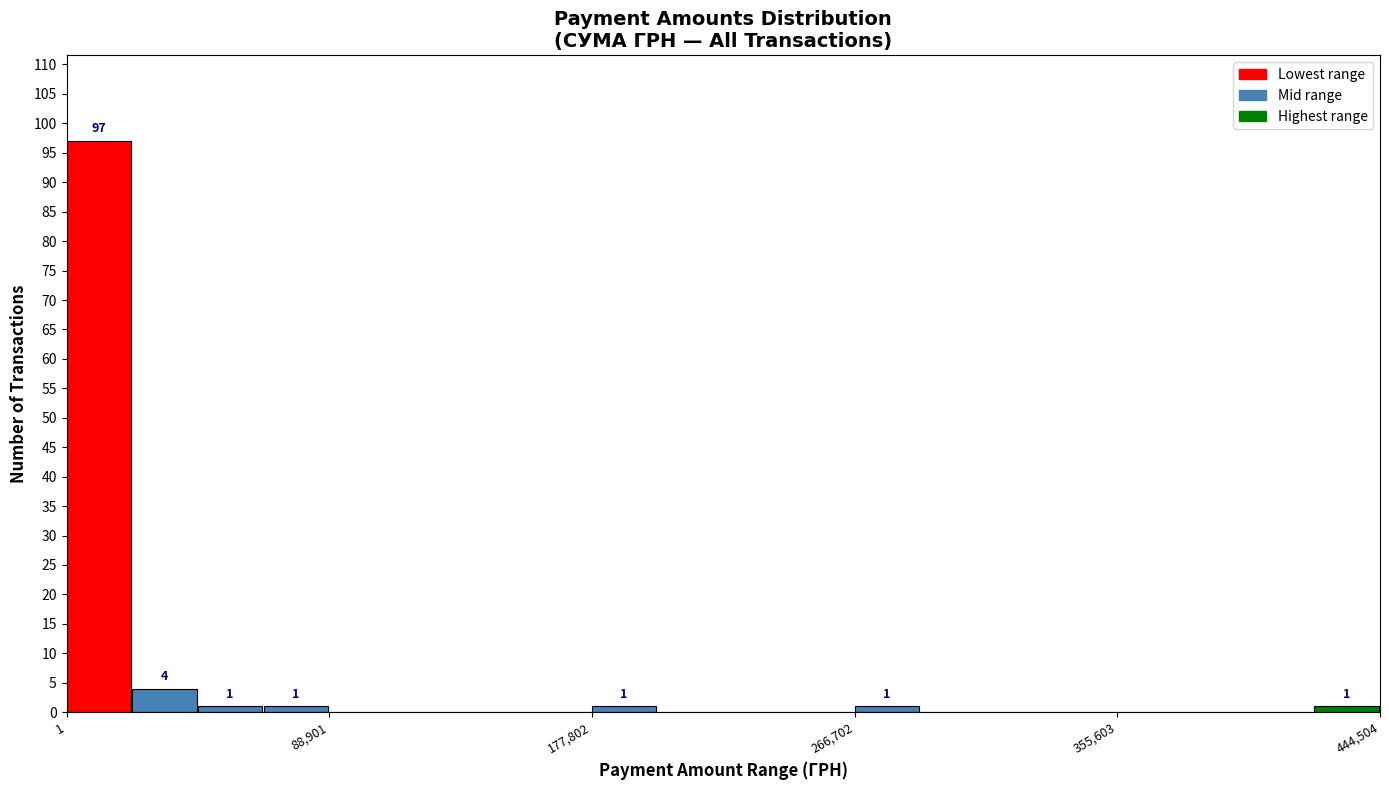

Read against the x-axis, roughly where is the centre of the tallest bar?

10000